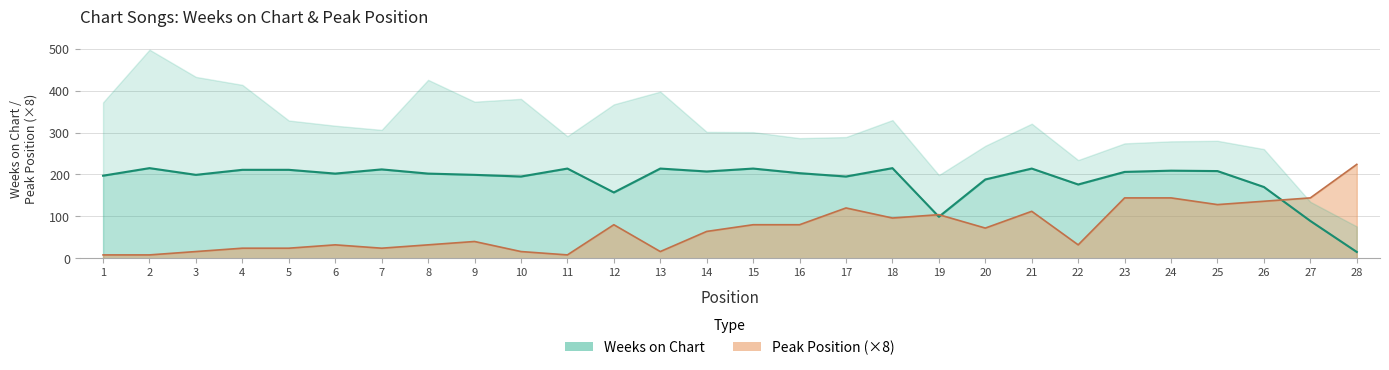

What is the value of the Weeks on Chart point at the 13th from the left?

214